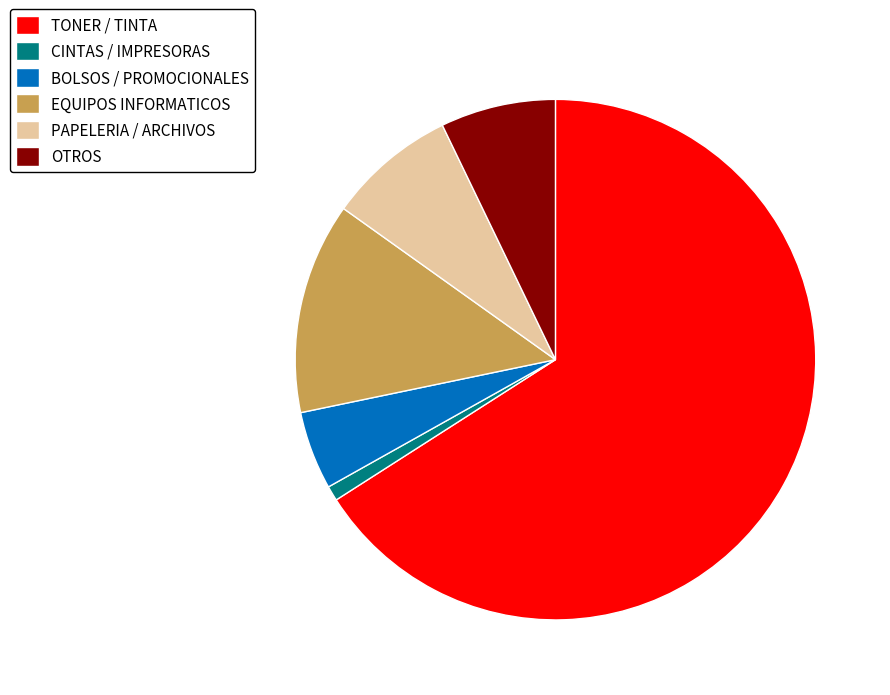

Is it true that CINTAS / IMPRESORAS is 1% of the pie?

True